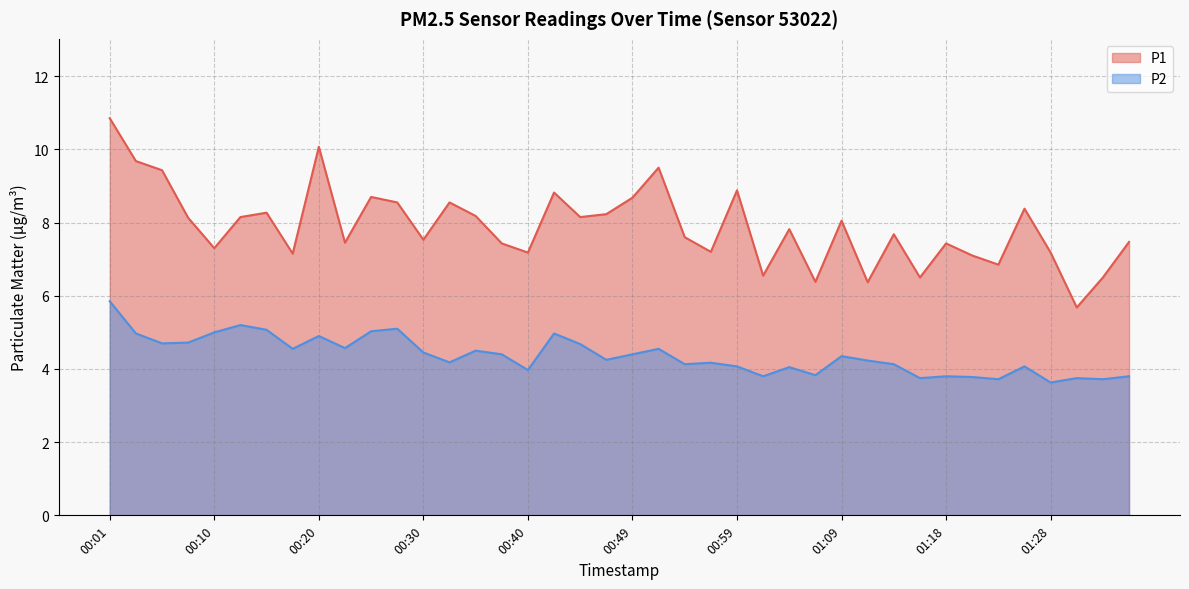

What is the total value across all series at 00:01?

16.7